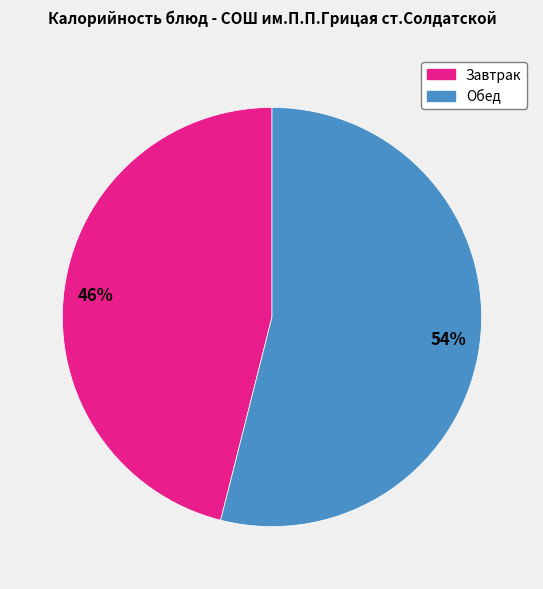

To the nearest percent, what is the average slice percentage?

50%